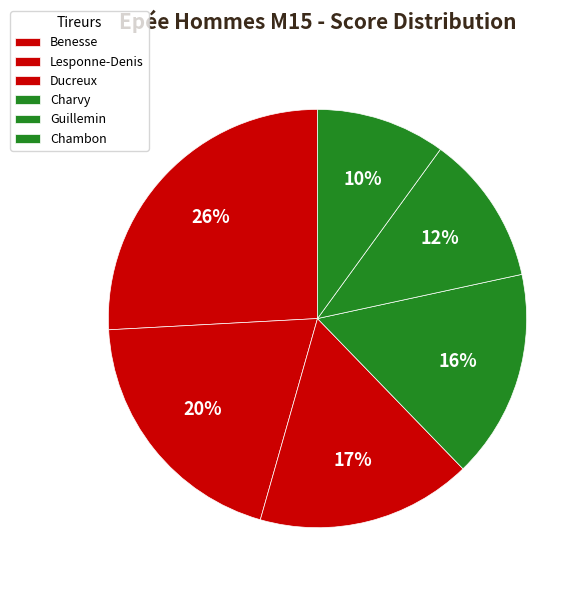

Which category has the biggest portion of the pie?

Benesse